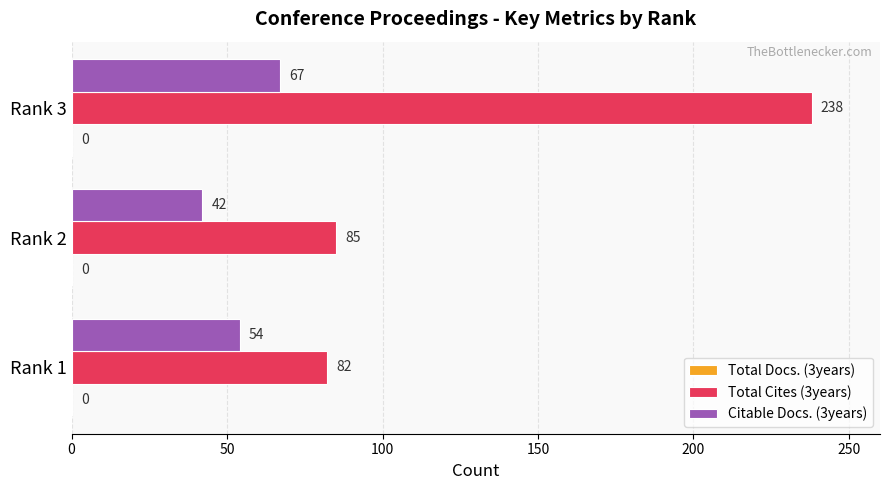

Count the number of categories in the chart.

3